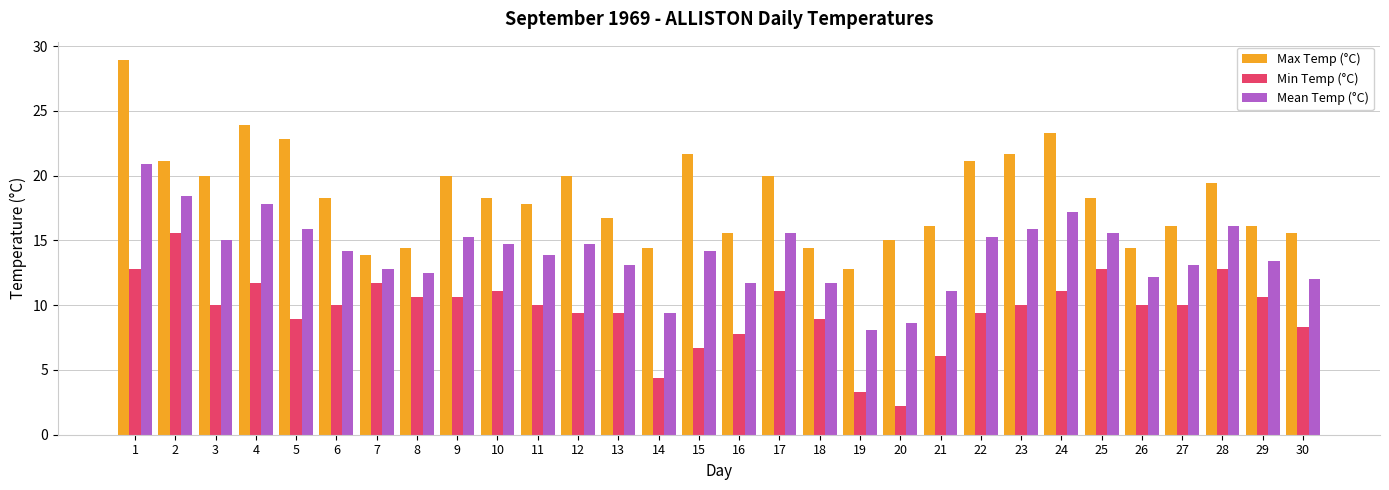

How many series are shown in this chart?

3